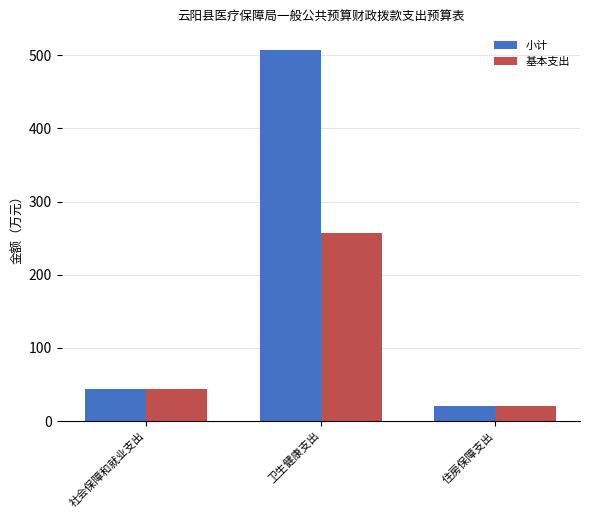

True or false: 基本支出 has a value of 43.9 at 社会保障和就业支出.

True